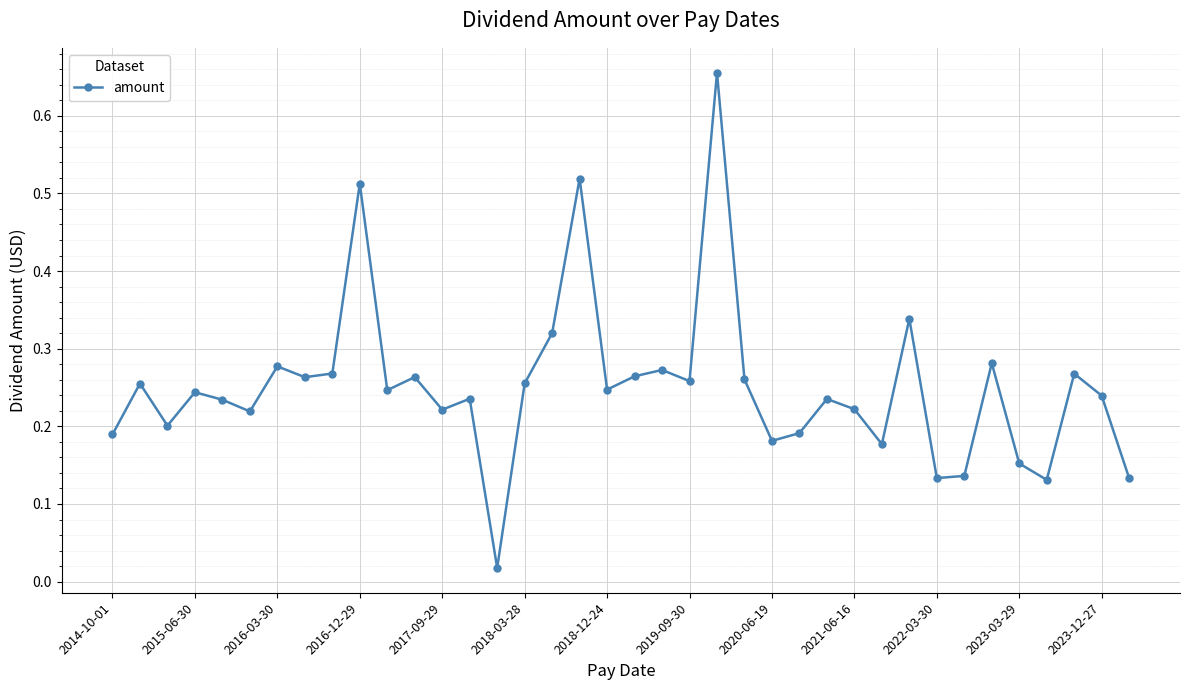

What is the sum of all values?

9.5